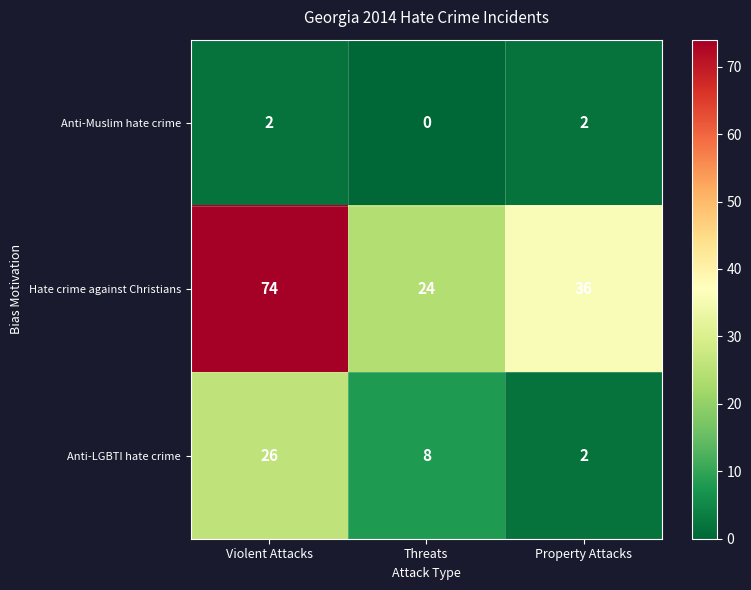

Reading left to right, transcribe all the data shown in this chart.

Anti-Muslim hate crime: Violent Attacks=2	Threats=0	Property Attacks=2
Hate crime against Christians: Violent Attacks=74	Threats=24	Property Attacks=36
Anti-LGBTI hate crime: Violent Attacks=26	Threats=8	Property Attacks=2